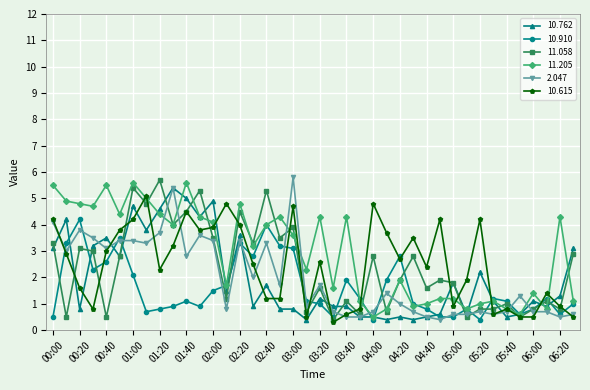

True or false: 10.762 has more than 1 points higher than both neighbors.

True